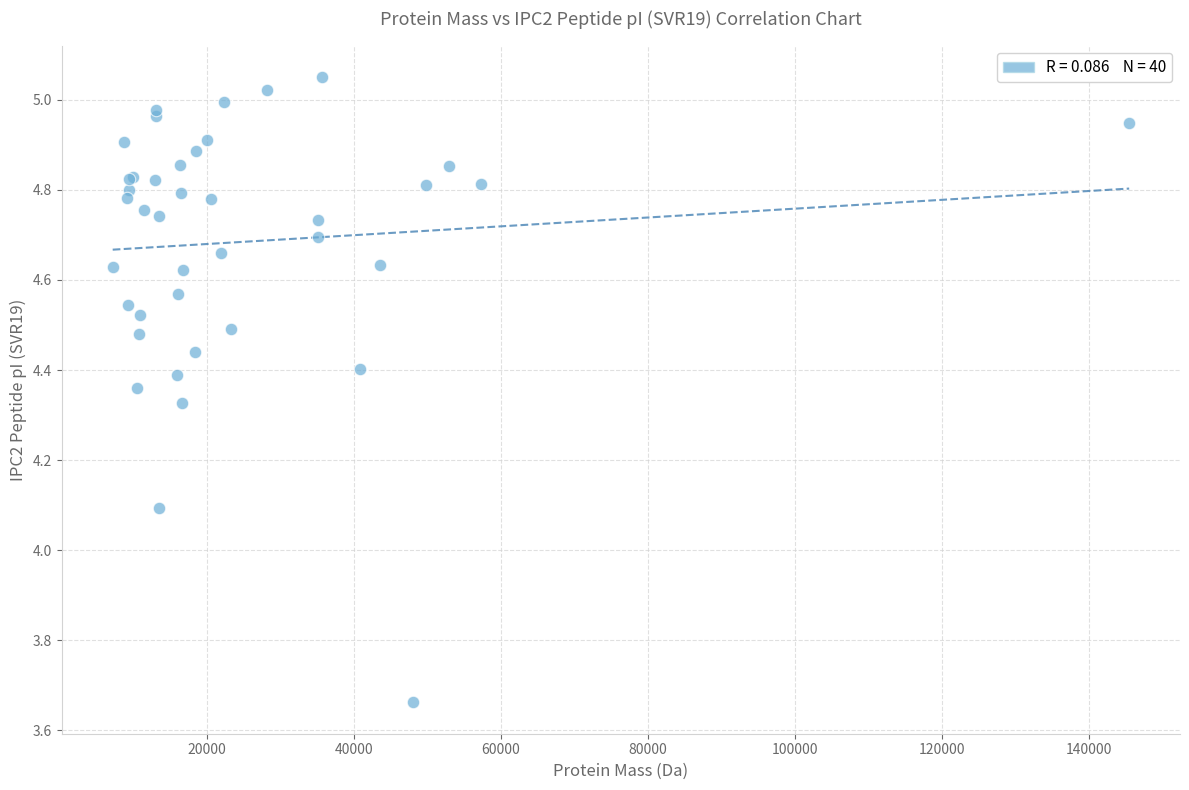

What Y value in the scatter plot is closest to 4?

4.1